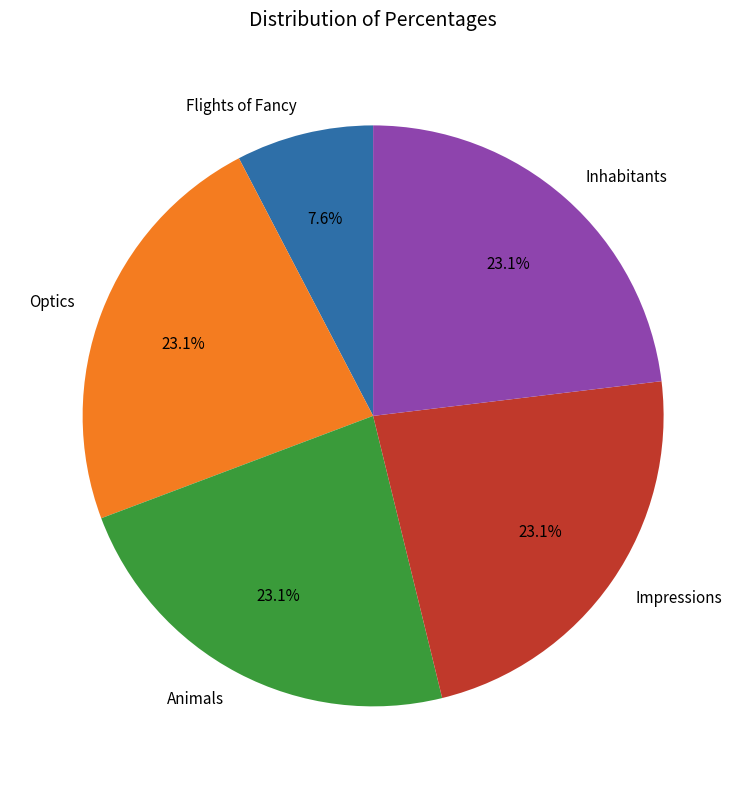

True or false: Inhabitants accounts for 38% of the total.

False